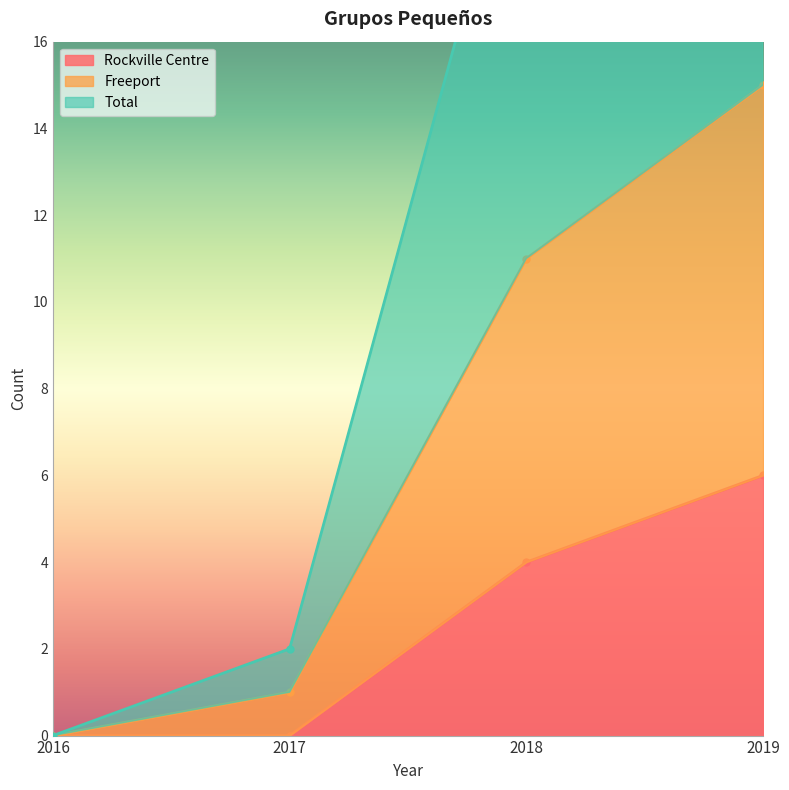

Where is Rockville Centre nearest to the value 3?

2018